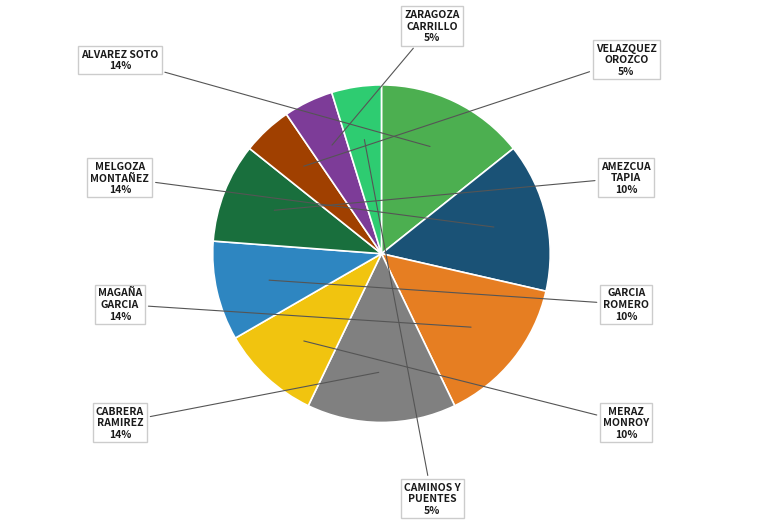

Does any single category account for the majority?

No